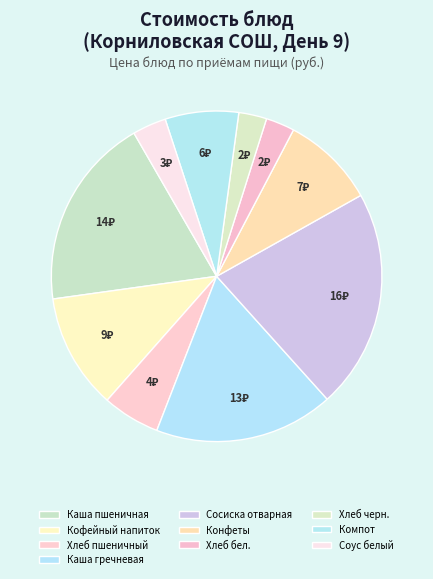

How many slices are in this pie chart?

10